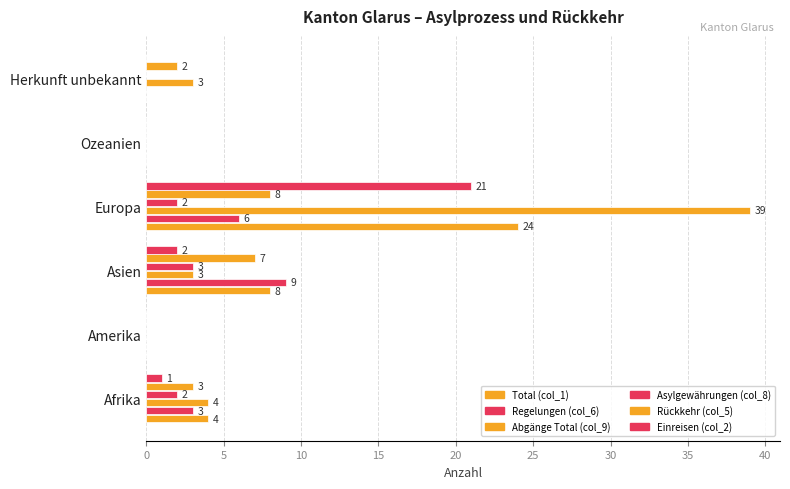

Count the number of data series in this chart.

6